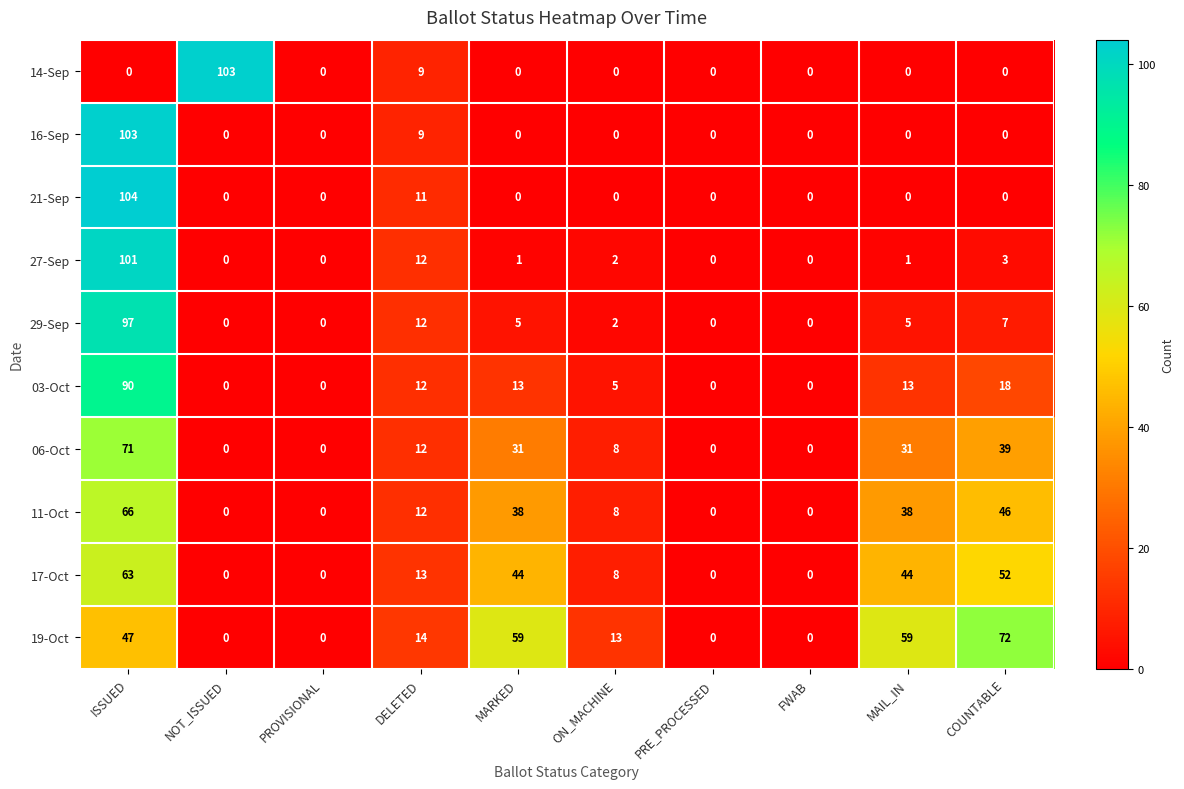

Which series has the largest total across all categories?

19-Oct